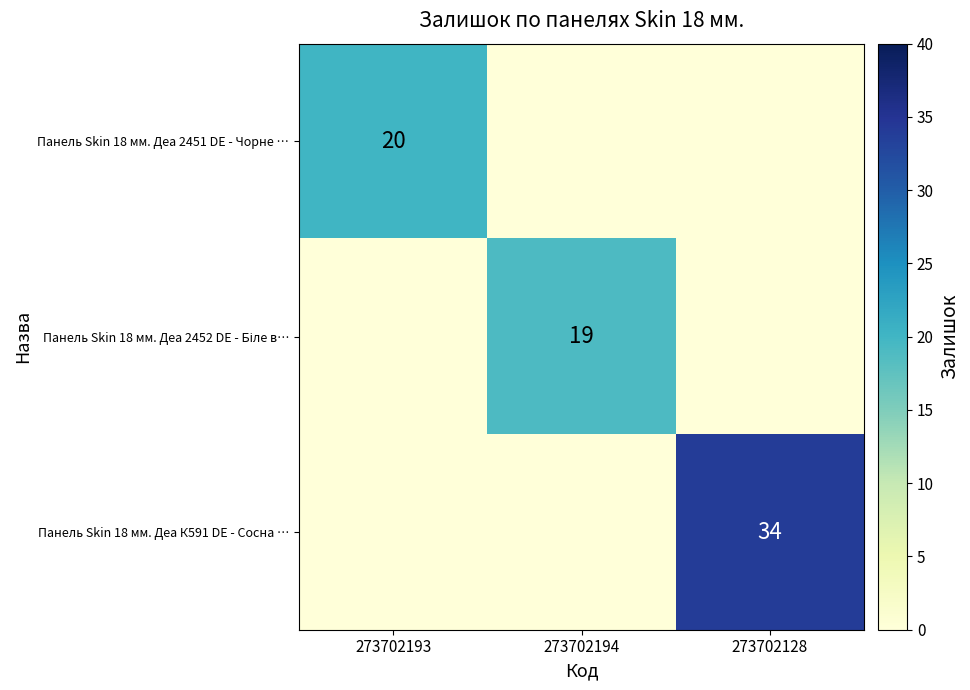

The value of Панель Skin 18 мм. Деа К591 DE - Сосна … at 273702128 is 34. True or false?

True